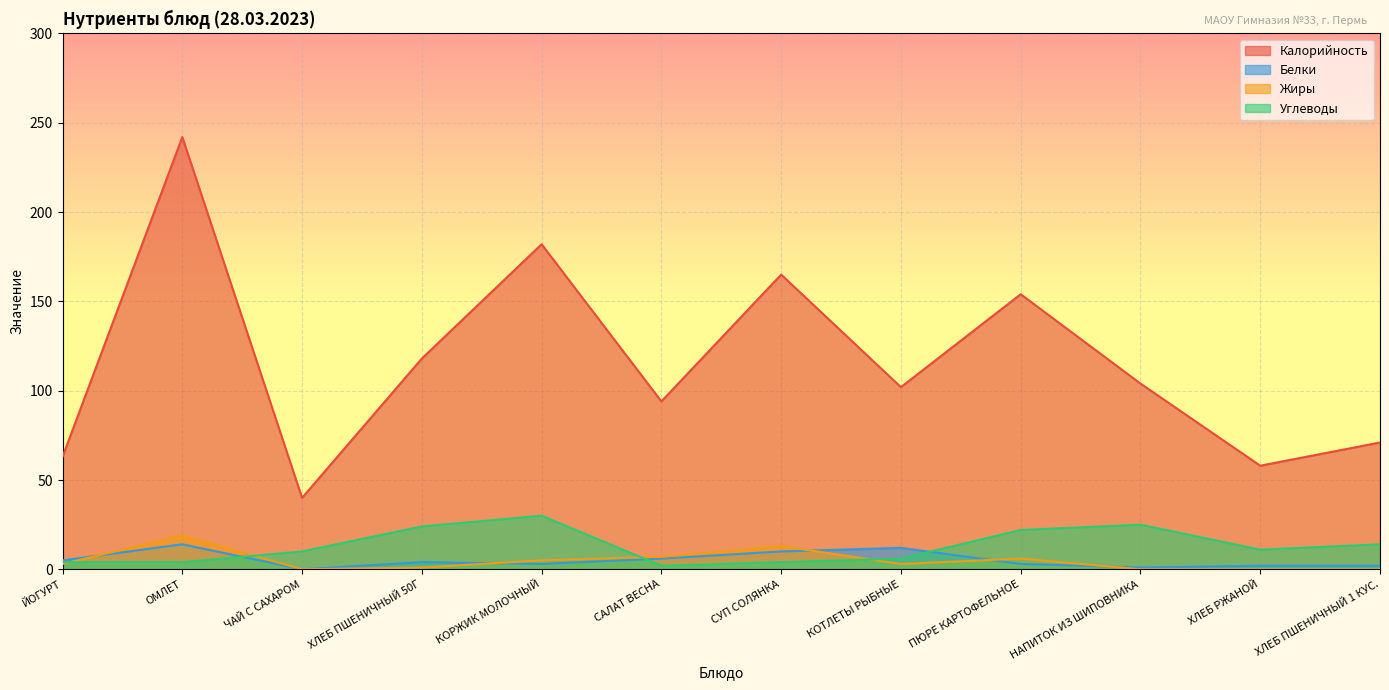

Is it true that Белки equals 12 at КОТЛЕТЫ РЫБНЫЕ?

True